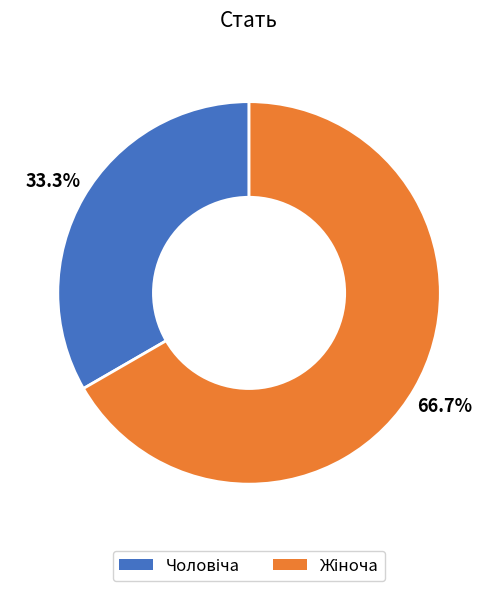

Is there any slice that represents more than half of the pie?

Yes